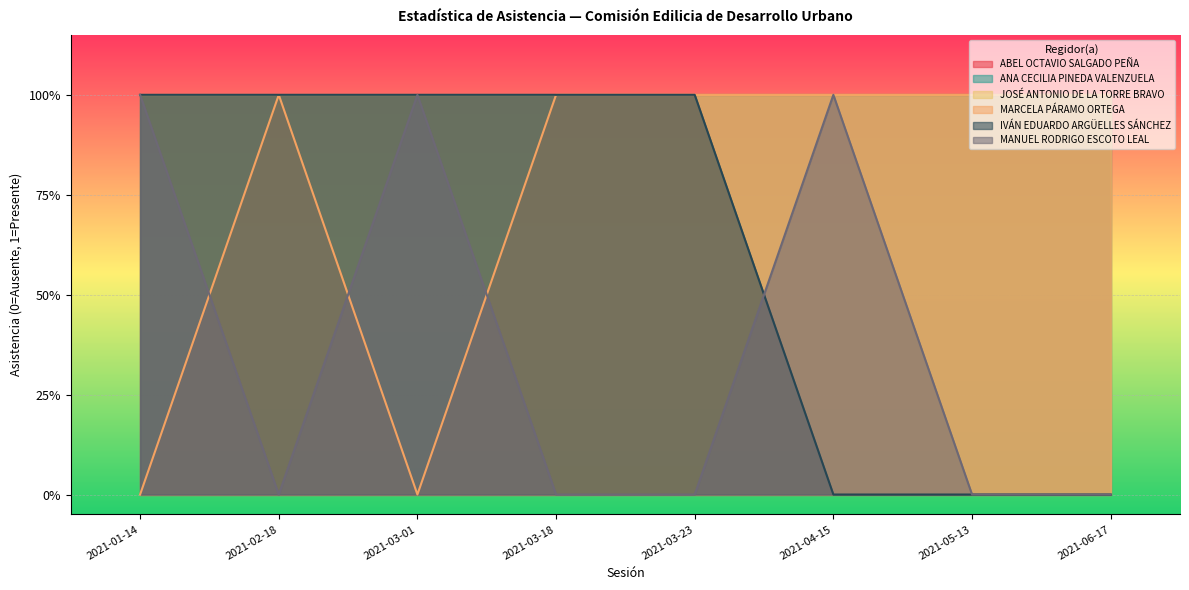

Which series has the largest range (max minus min)?

MARCELA PÁRAMO ORTEGA